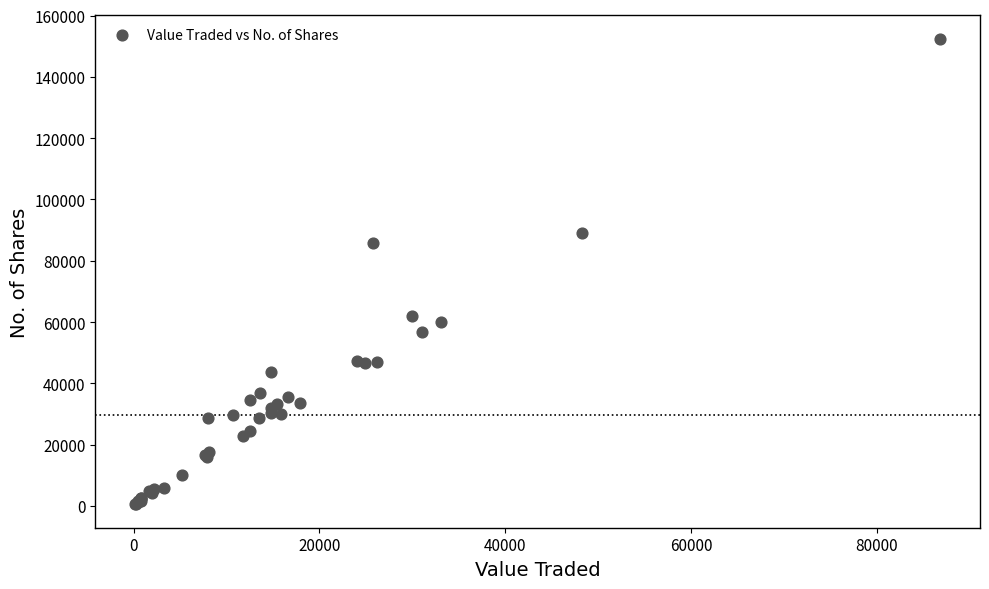

What Y value in the scatter plot is closest to 76475?

85880